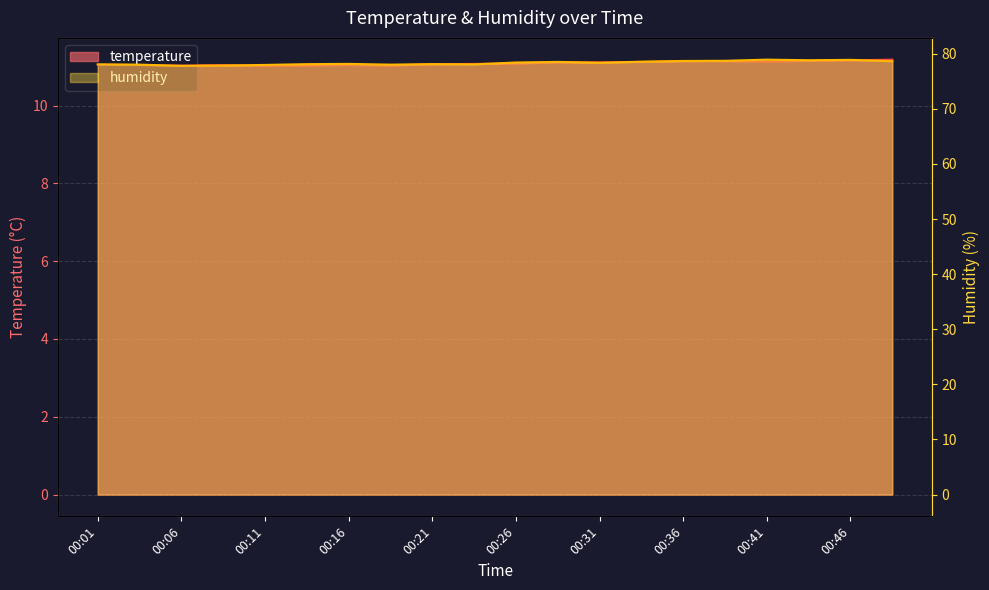

What are all the series names shown in the legend?

temperature, humidity